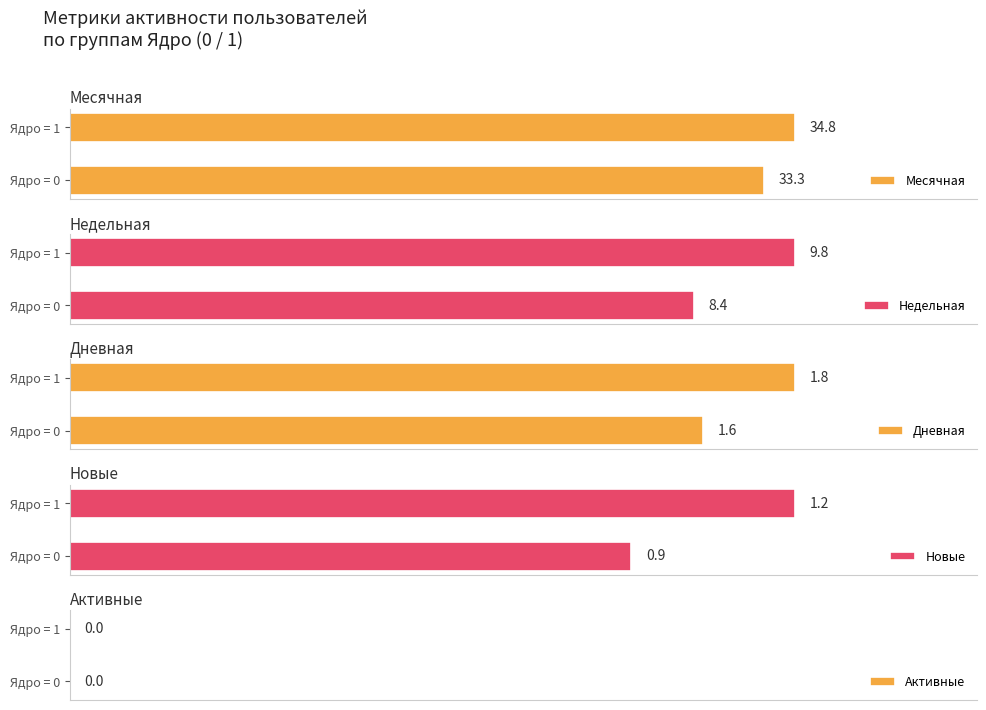

What is the average value of the Дневная series?

1.7